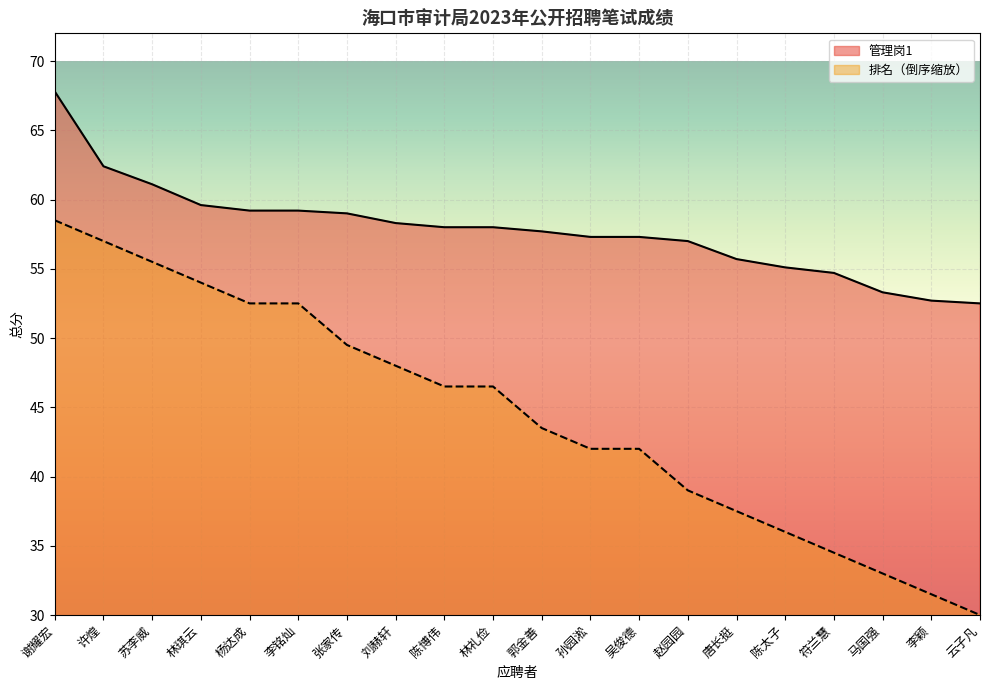

How many values in the 管理岗1 series are below 58?

10